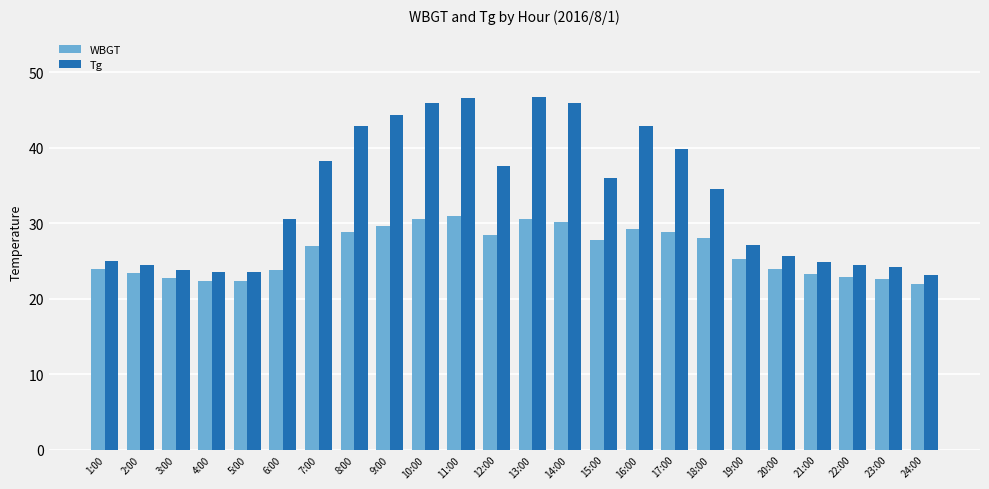

What position from the right is 5:00?

20